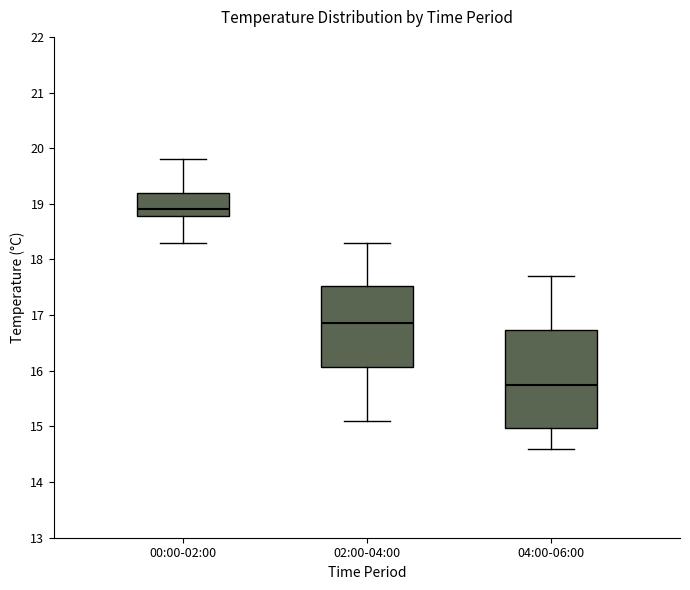

Reading left to right, transcribe this box plot: for each box, give where its median line is, the range the box spans, and where its two whiskers end, as read against the y-axis. The values are not printed on the chart, so give them approximately, as read against the axis.

00:00-02:00: median 18.9, box 18.8 to 19.2, whiskers 18.3 to 19.8
02:00-04:00: median 16.9, box 16.1 to 17.5, whiskers 15.1 to 18.3
04:00-06:00: median 15.8, box 15.0 to 16.7, whiskers 14.6 to 17.7